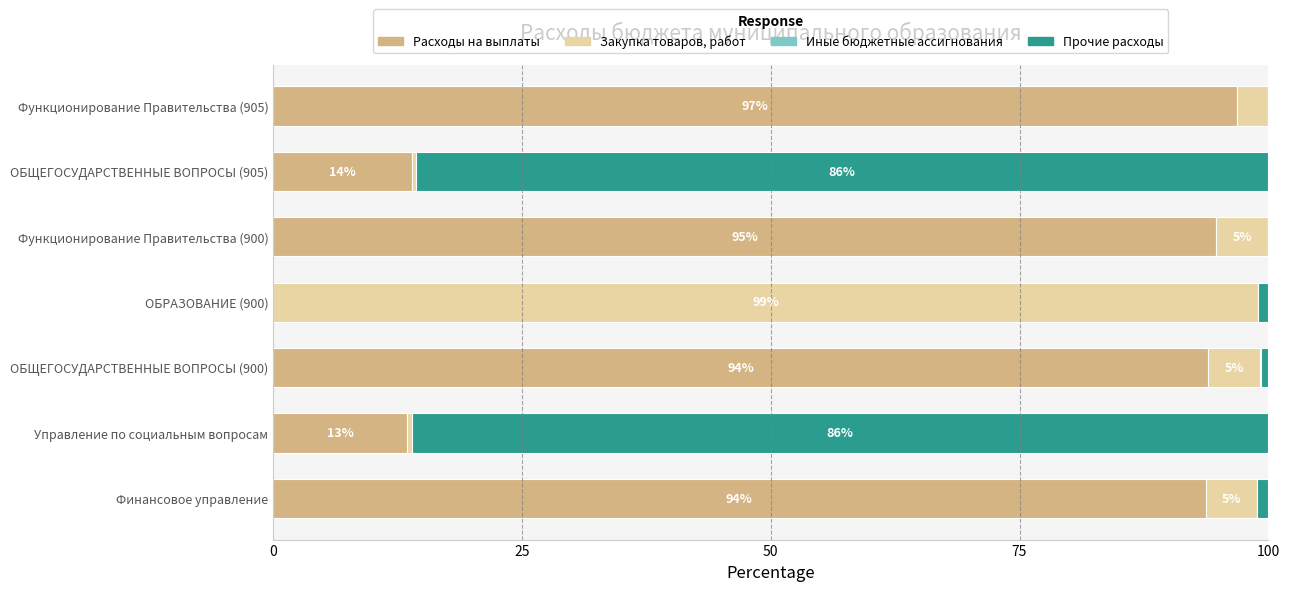

The value of Расходы на выплаты at Функционирование Правительства (900) is 142.5. True or false?

False